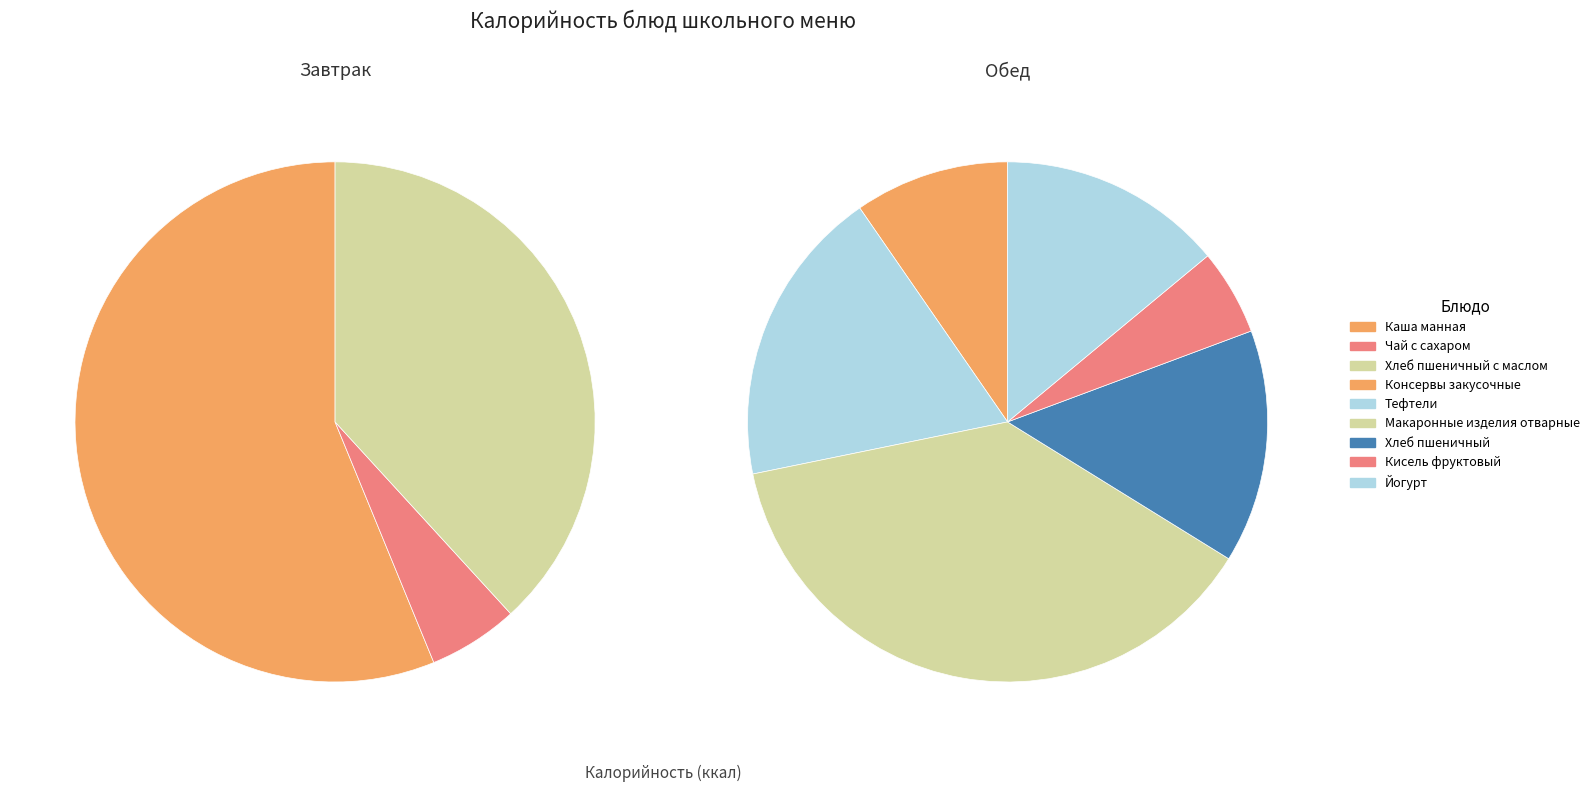

What is the ratio of the value at Макаронные изделия отварные to the value at Хлеб пшеничный?

2.6